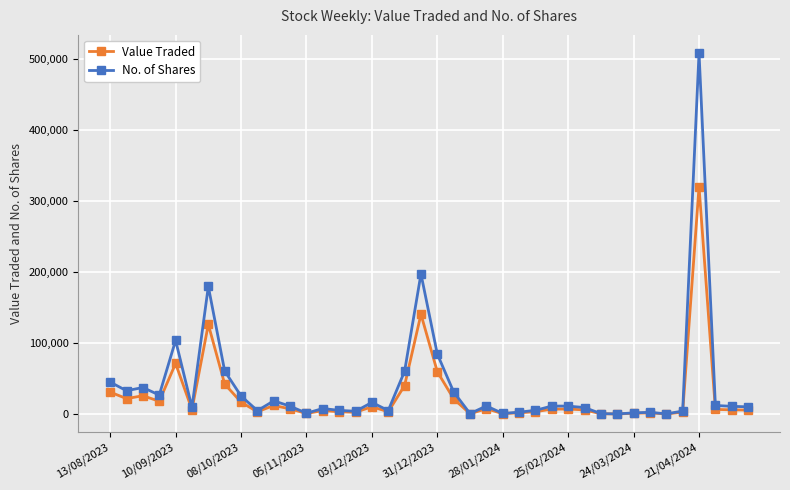

Rank the series by their maximum value, from highest to lowest.

No. of Shares, Value Traded